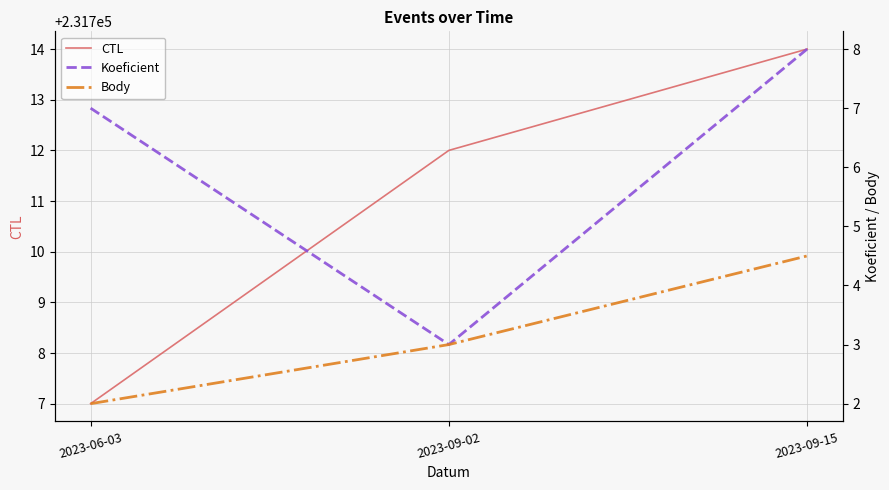

What is the label of the 1st point from the right?

2023-09-15